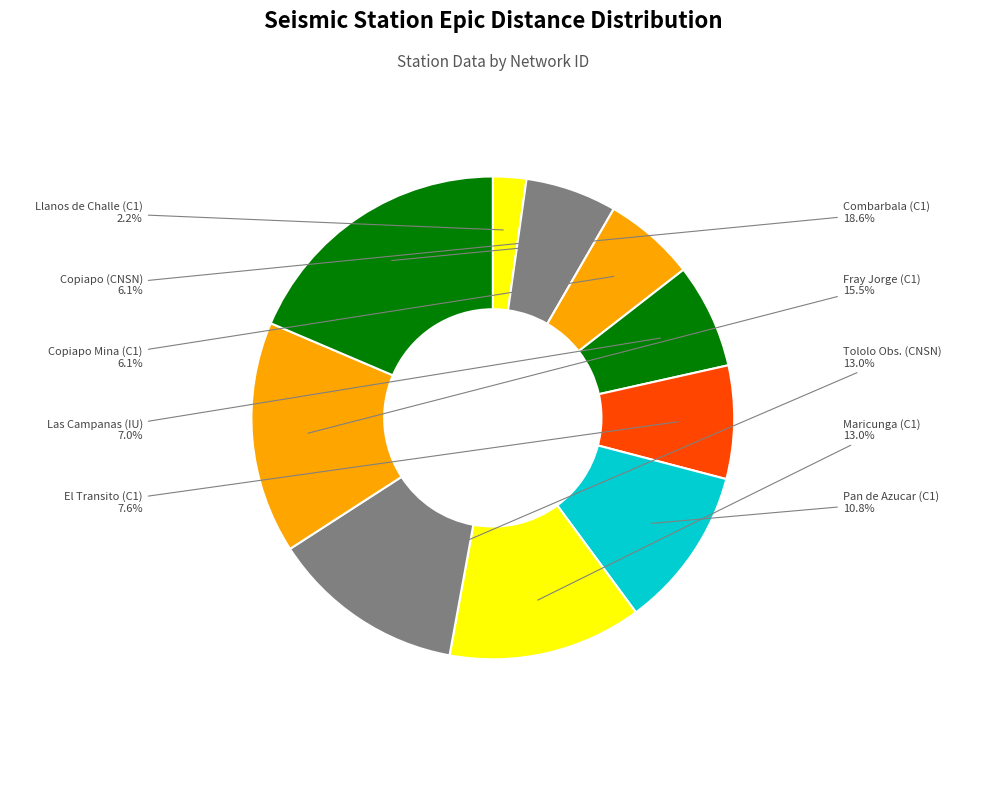

To the nearest percent, what is the difference between the largest and smallest slice percentages?

16%